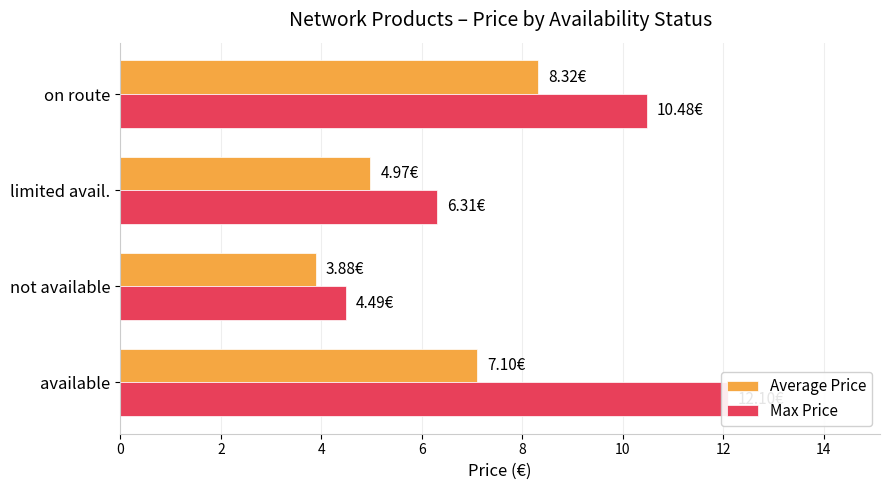

Reading right to left, what are all the values shown in this chart?

Average Price: 6=8.3	4=5.0	2=3.9	0=7.1
Max Price: 6=10.5	4=6.3	2=4.5	0=12.1